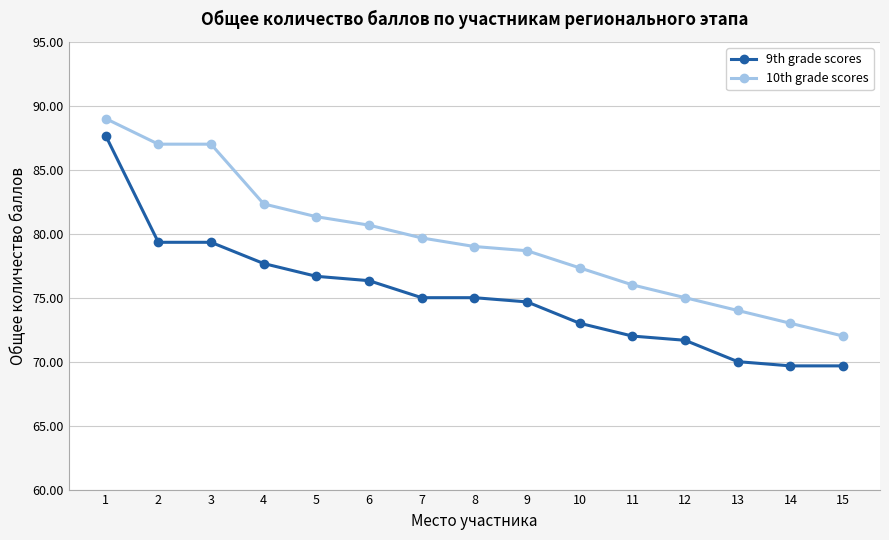

What are all the series names shown in the legend?

9th grade scores, 10th grade scores